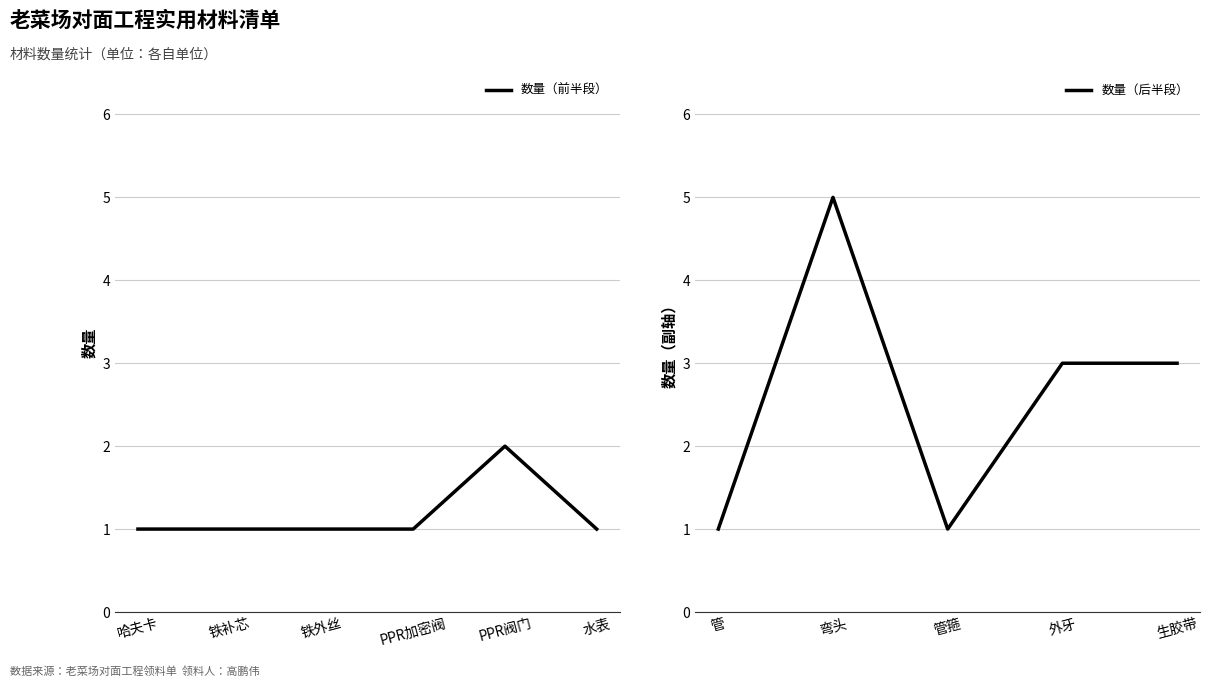

How many points are higher than both their immediate neighbors (excluding endpoints)?

2